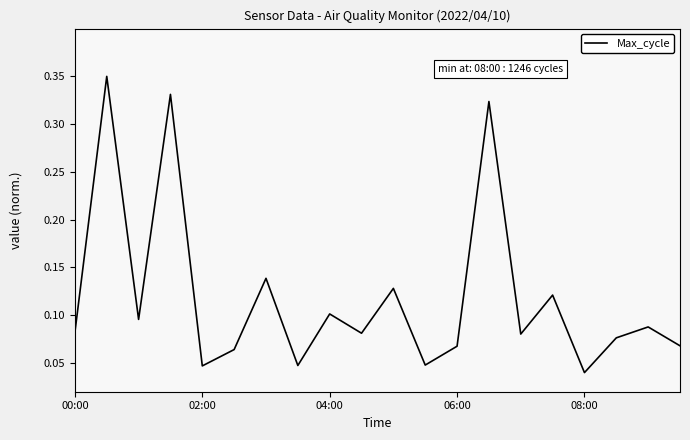

What is the sum of all values?

2.4